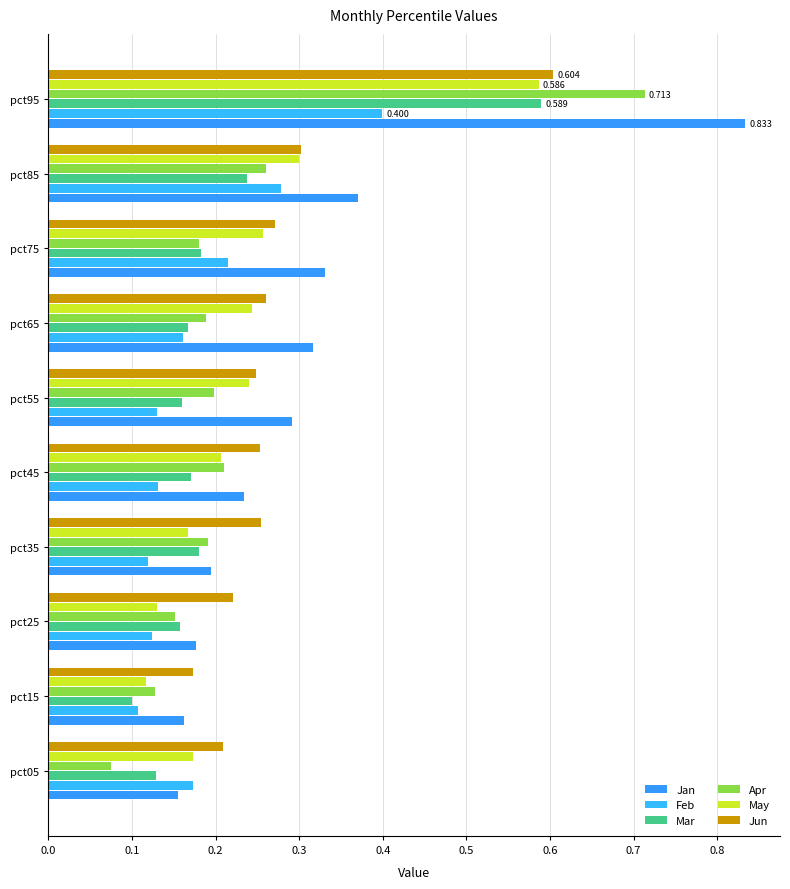

Count the number of data series in this chart.

6